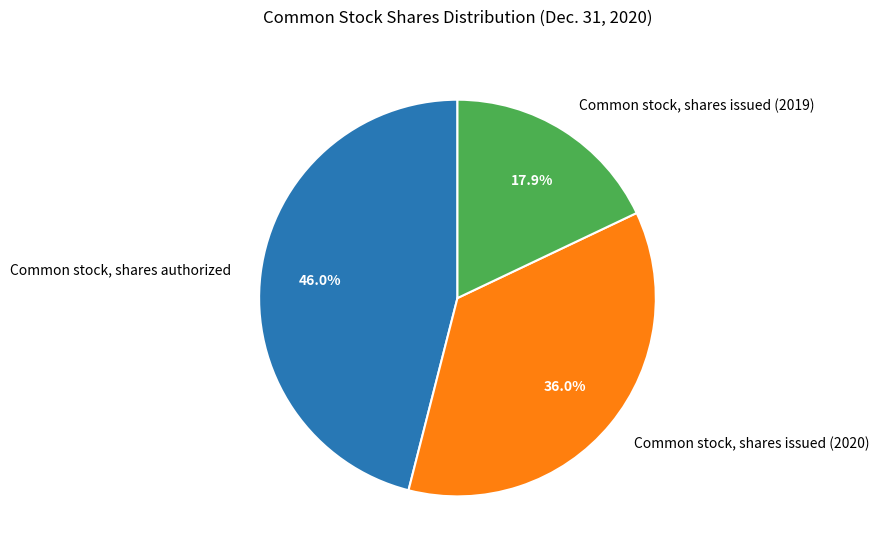

Which has a higher value, Common stock, shares issued (2020) or Common stock, shares issued (2019)?

Common stock, shares issued (2020)